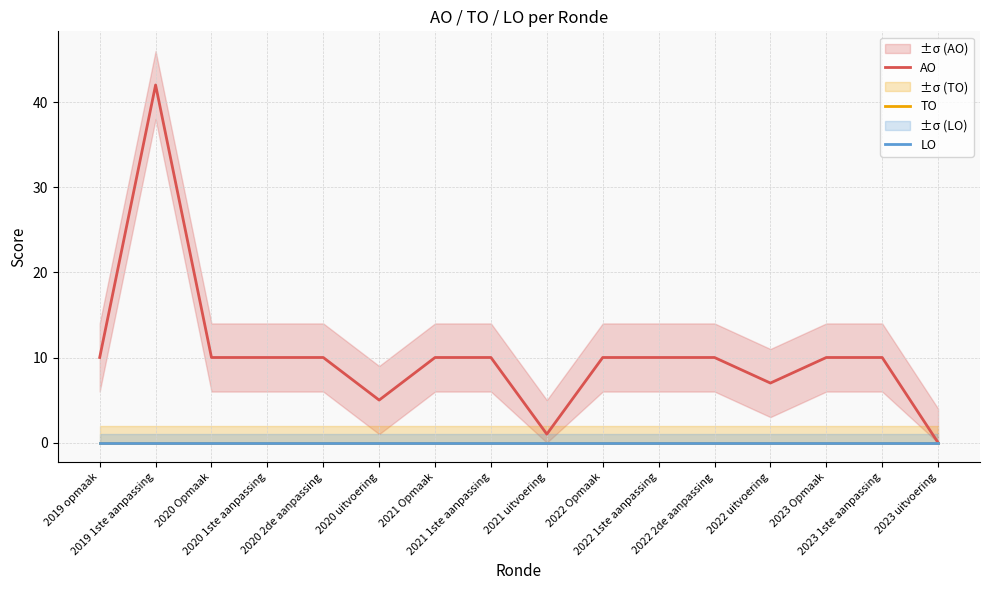

Where is the first local maximum for AO?

2019 1ste aanpassing